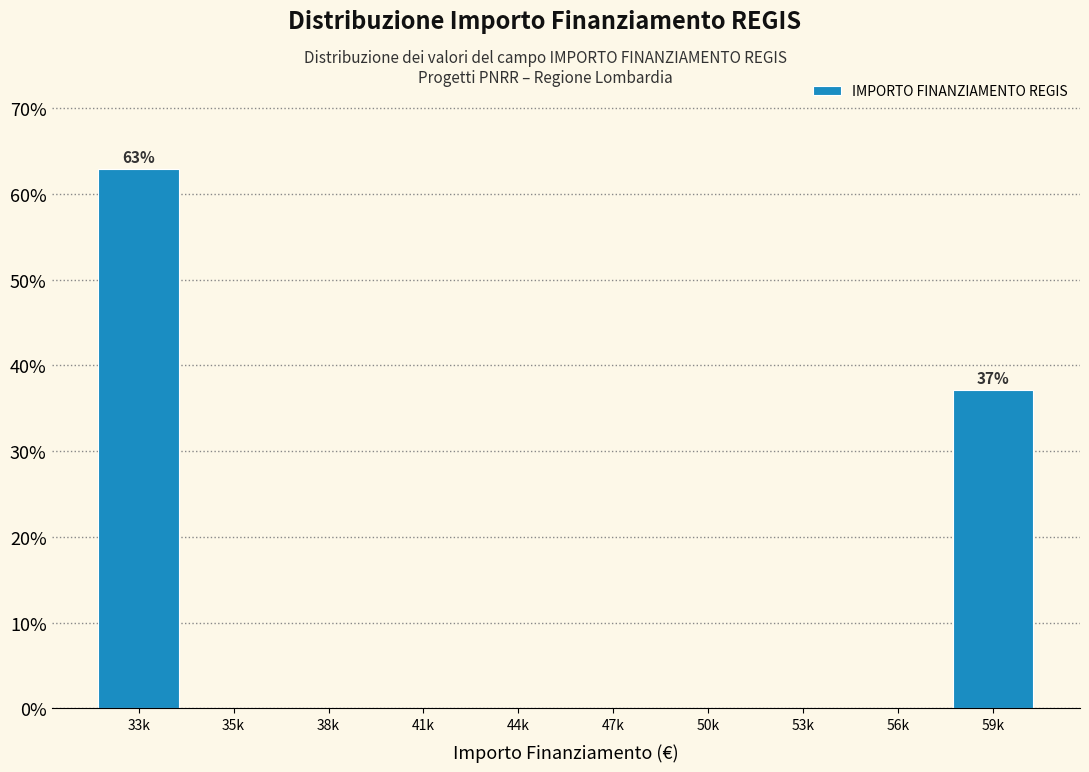

Reading left to right, extract all data points from this chart.

33k=62.9	35k=0.0	38k=0.0	41k=0.0	44k=0.0	47k=0.0	50k=0.0	53k=0.0	56k=0.0	59k=37.1